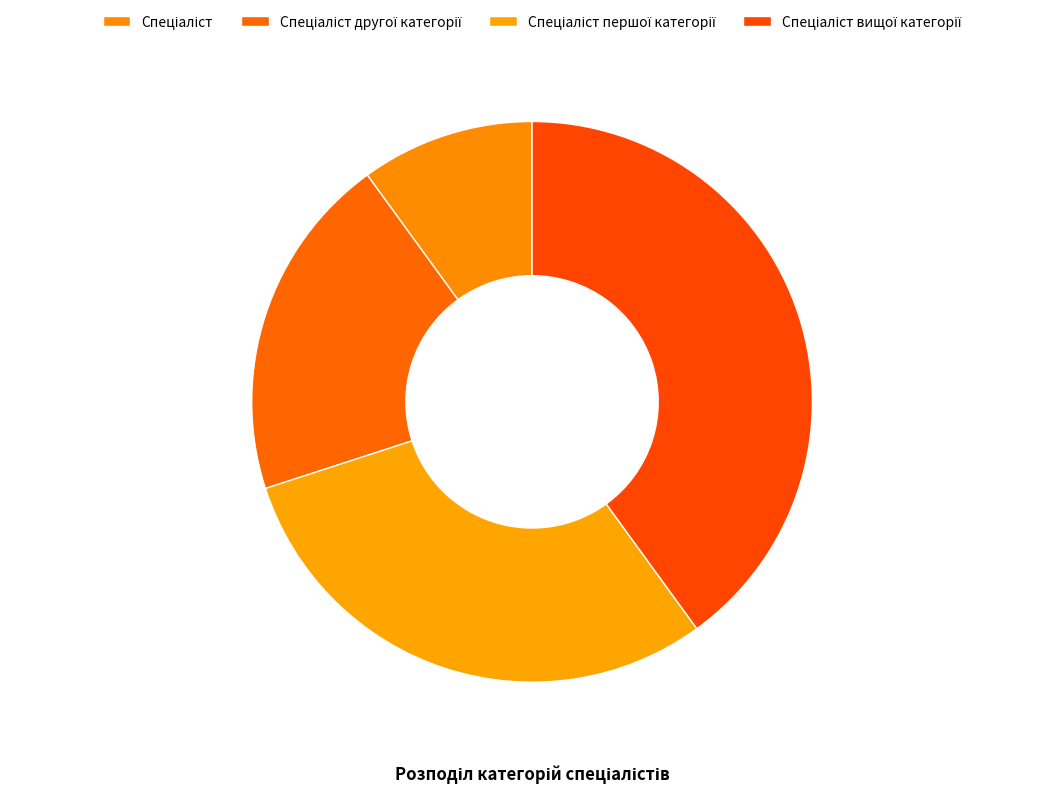

True or false: Спеціаліст другої категорії accounts for 20% of the total.

True